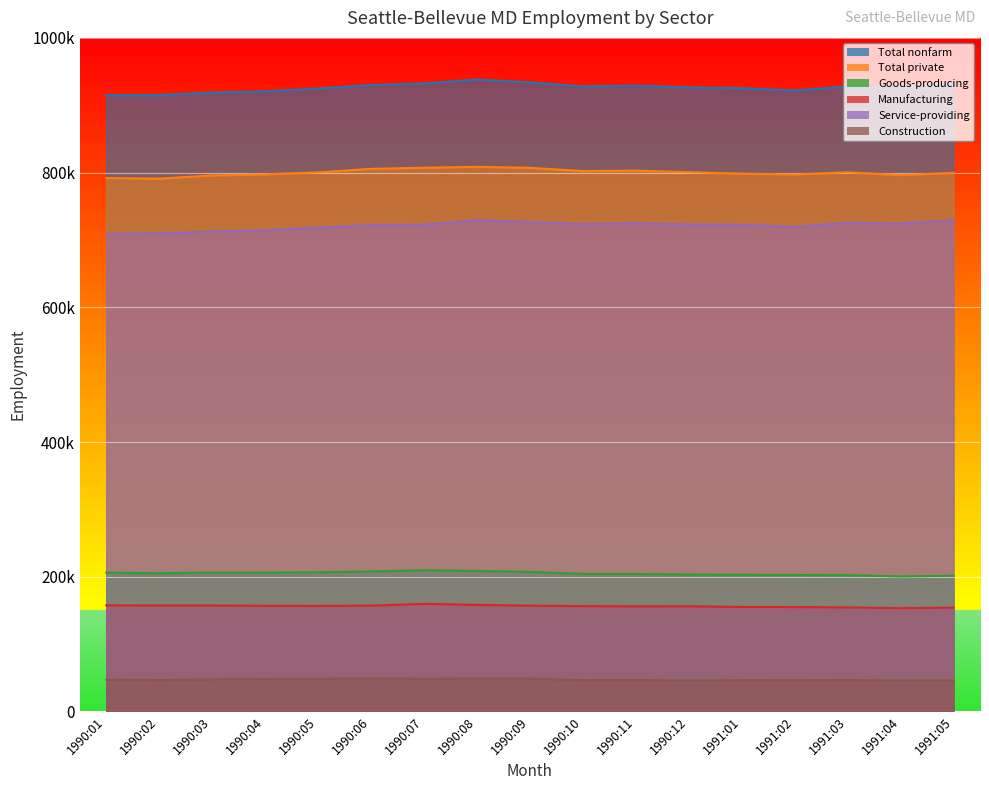

Is the value of Construction at 1991:04 greater than the value of Goods-producing at 1990:08?

No